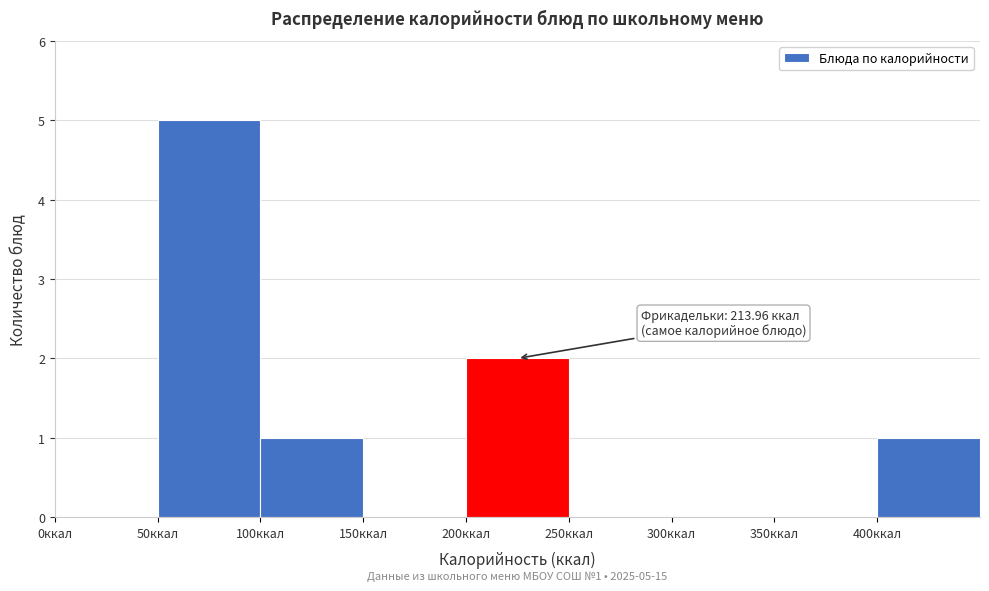

Over which range of the x-axis is the bar tallest?

50 to 100